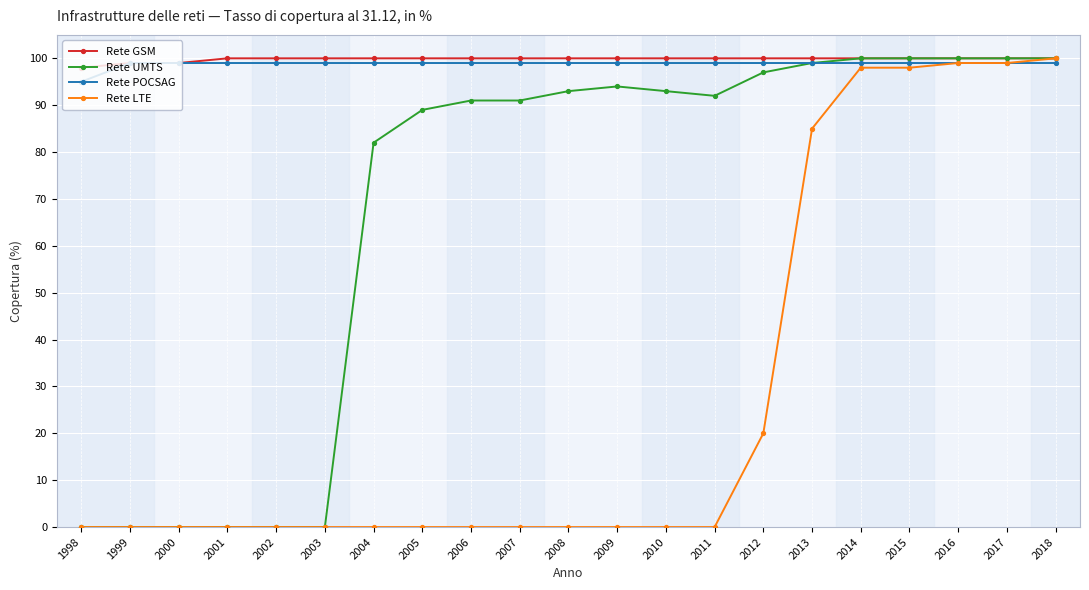

Reading left to right, transcribe all the data shown in this chart.

Rete GSM: 98	99	99	100	100	100	100	100	100	100	100	100	100	100	100	100	100	100	100	100	100
Rete UMTS: 0	0	0	0	0	0	82	89	91	91	93	94	93	92	97	99	100	100	100	100	100
Rete POCSAG: 95	99	99	99	99	99	99	99	99	99	99	99	99	99	99	99	99	99	99	99	99
Rete LTE: 0	0	0	0	0	0	0	0	0	0	0	0	0	0	20	85	98	98	99	99	100